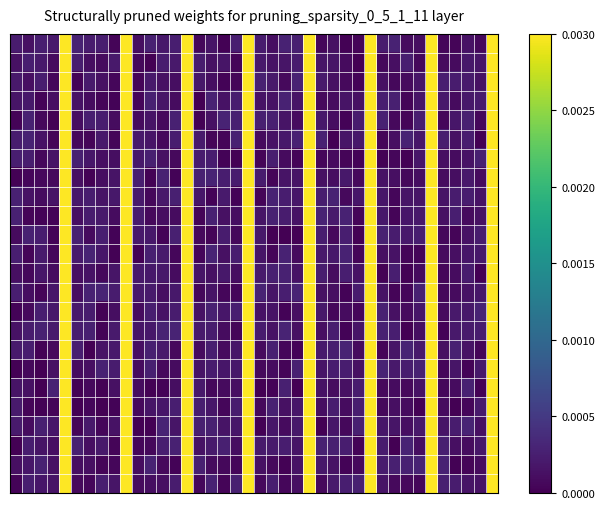

At which category is the sum across all series the highest?

4